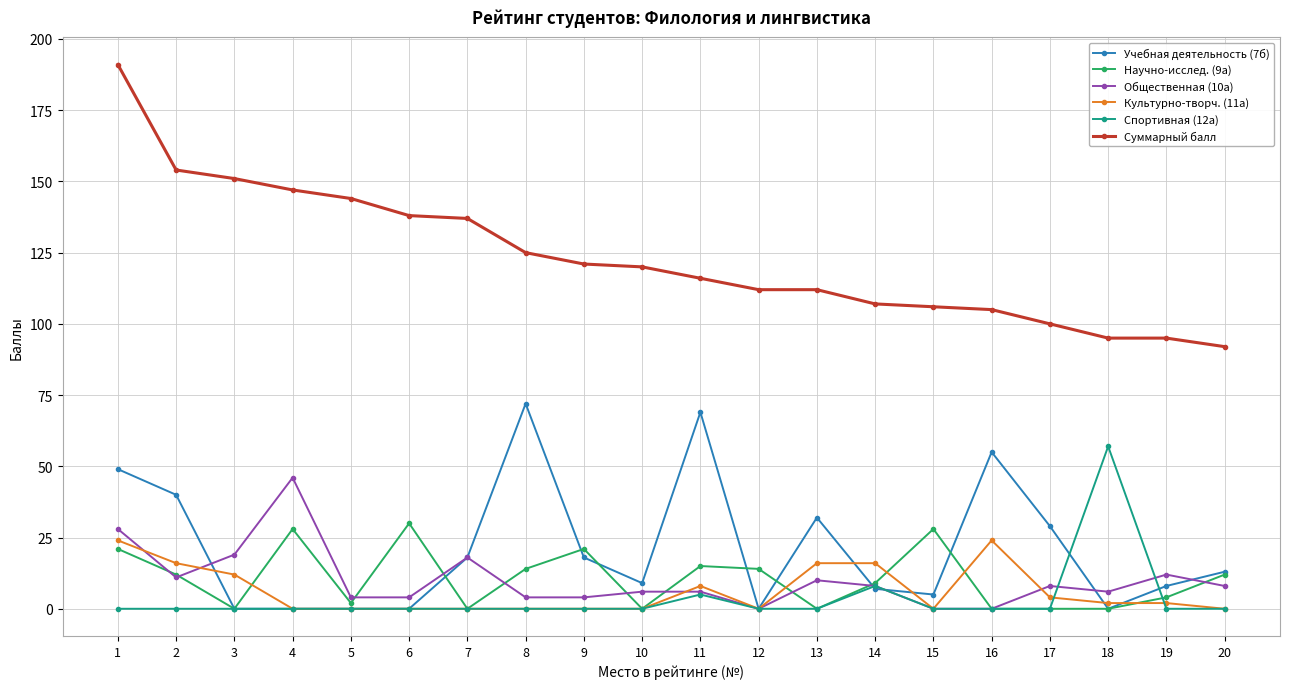

How many data points does each series have?

20